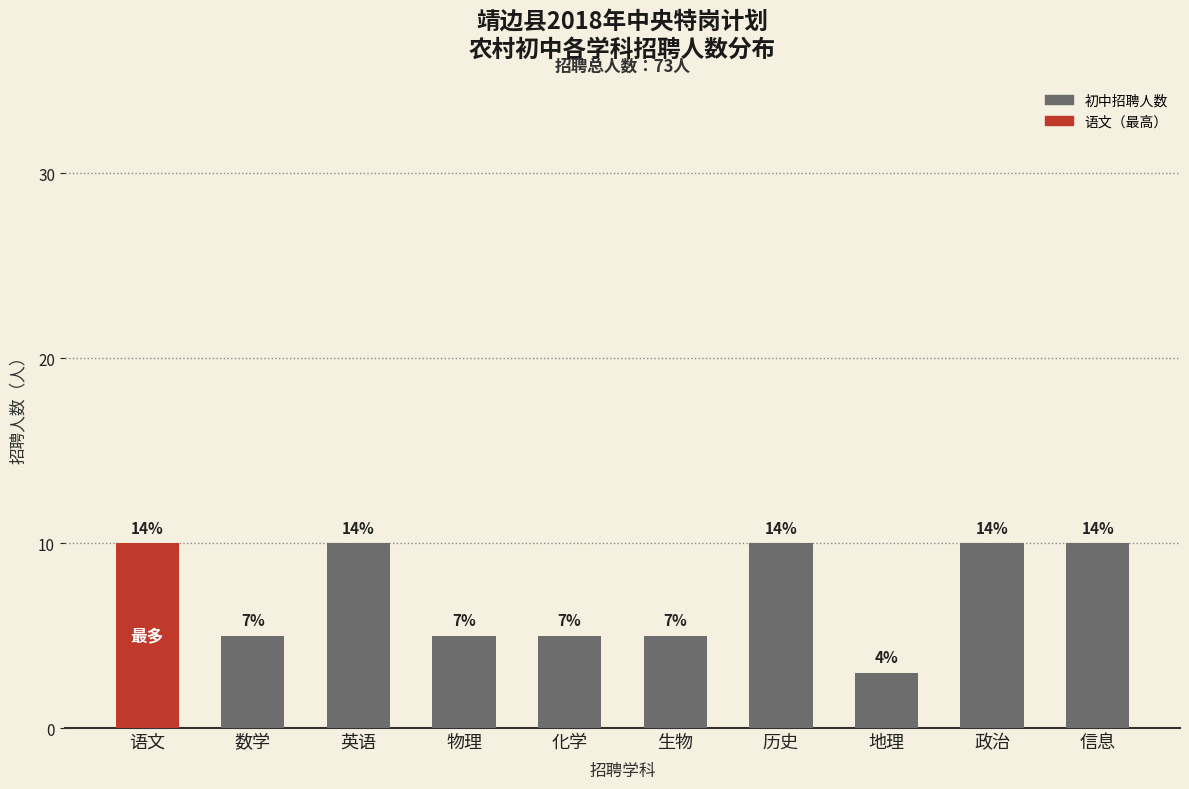

True or false: the data shows 10 at 政治.

True